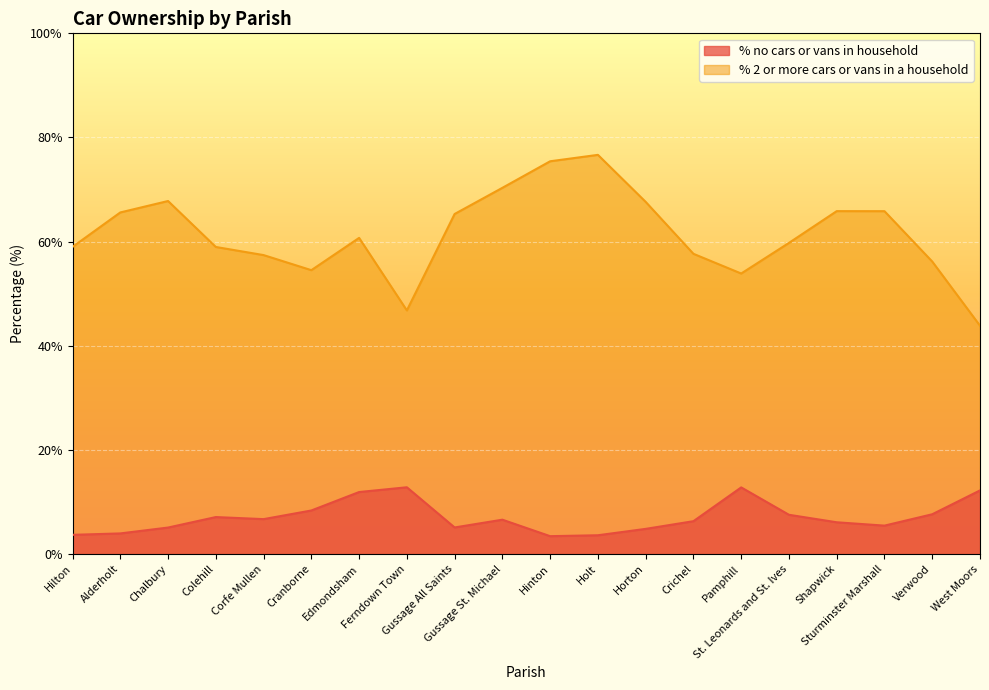

What is the total value across all series at Sturminster Marshall?

71.3